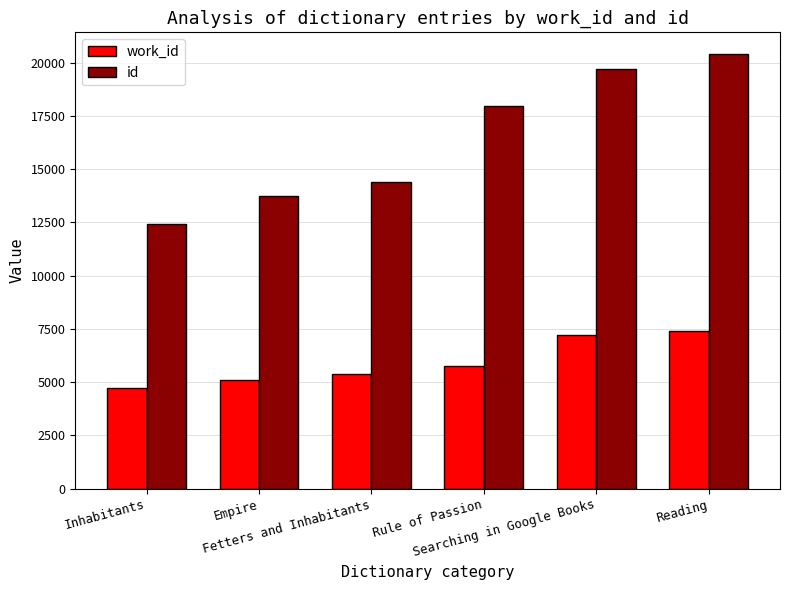

The work_id series shows 7226 at Searching in Google Books. True or false?

True